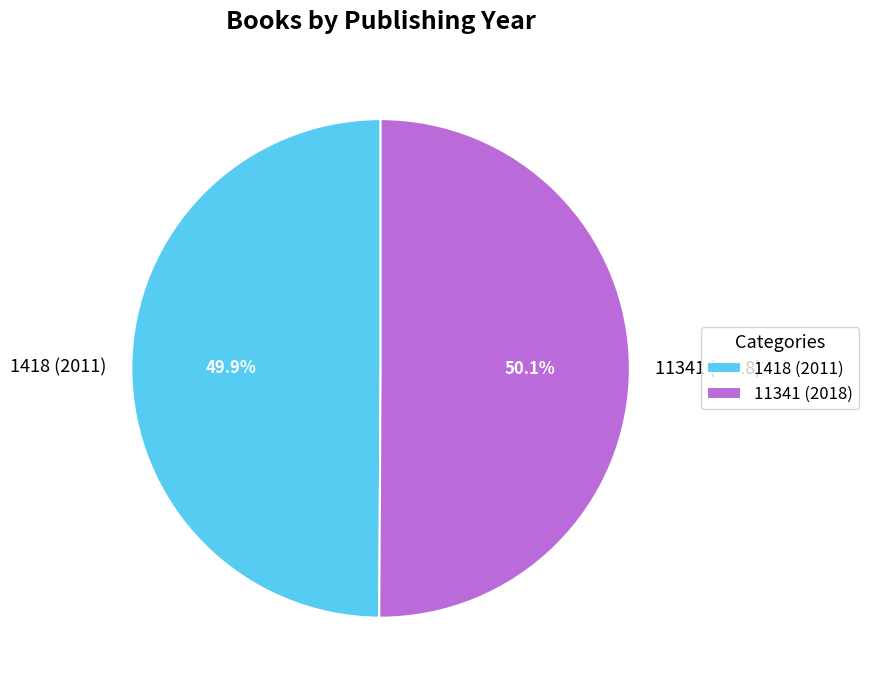

Is there any slice that represents more than half of the pie?

Yes